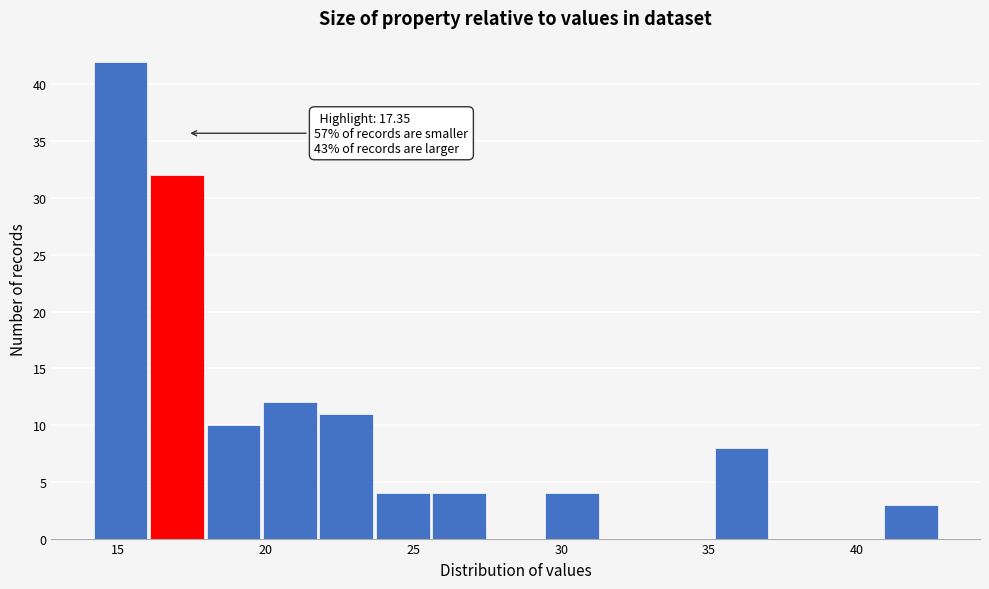

Around what value on the x-axis is the tallest bar? Give the approximate position of its centre, as read against the axis.

15.0